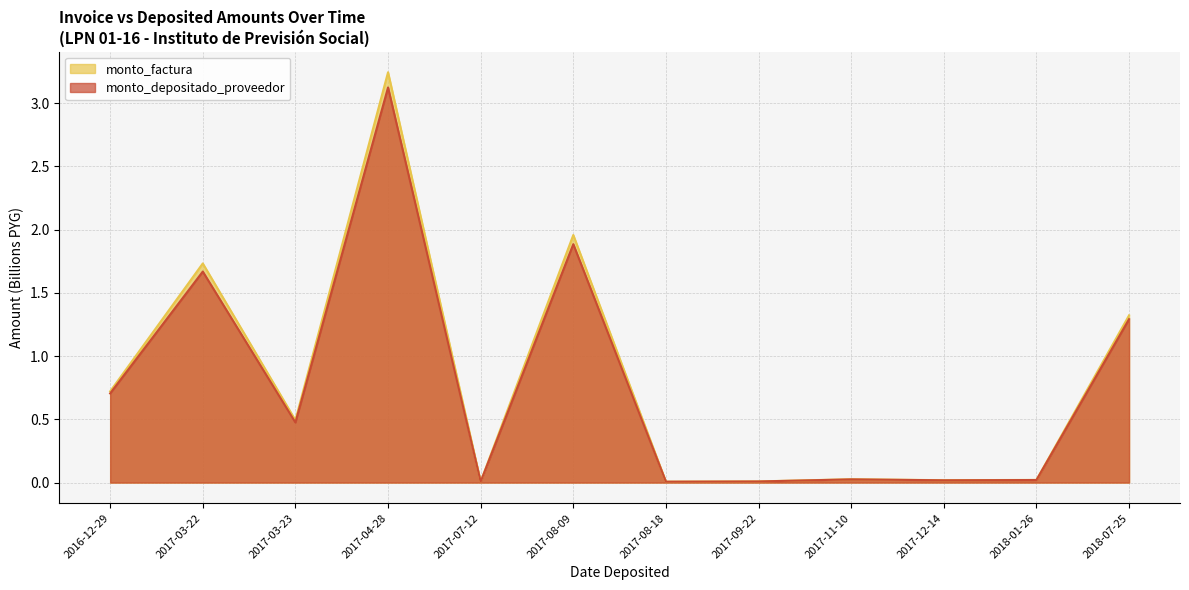

Which series has the widest spread of values?

monto_factura